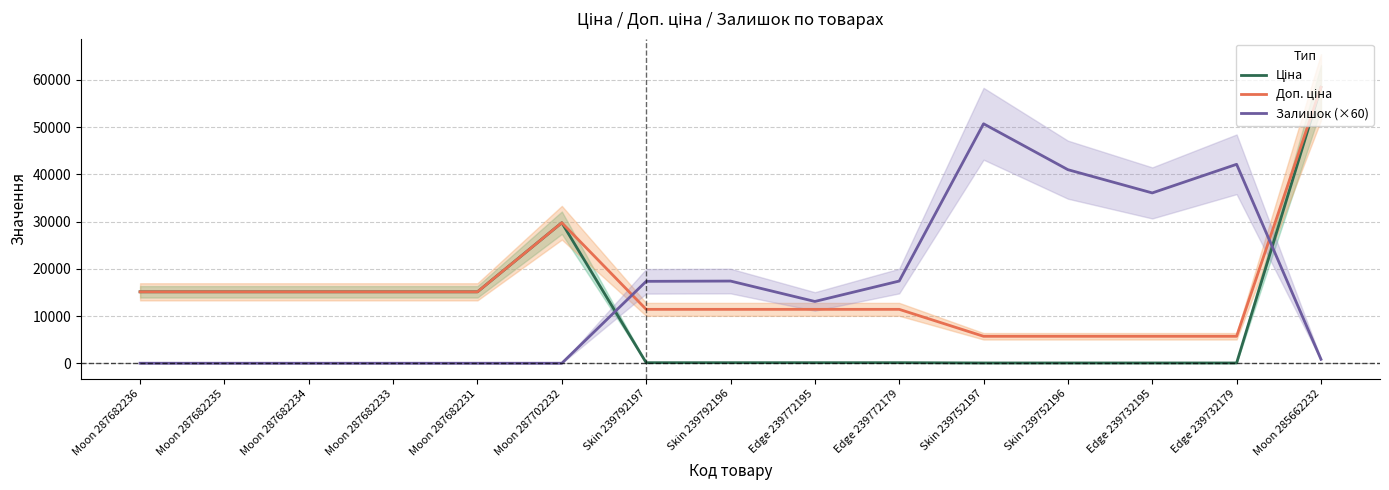

Which series has the largest range (max minus min)?

Ціна